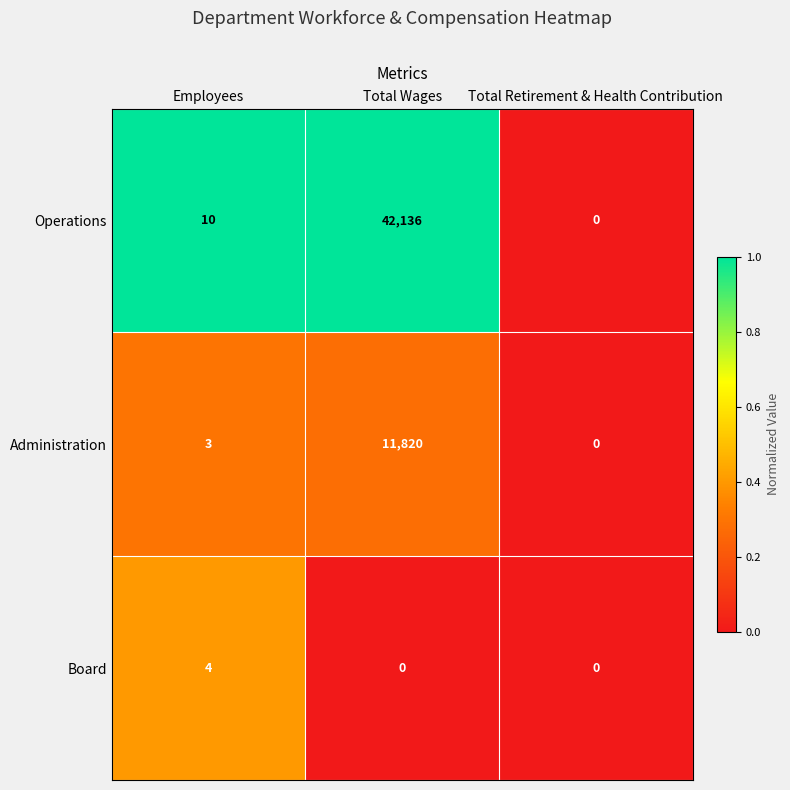

Reading right to left, transcribe all the data shown in this chart.

Operations: Total Retirement & Health Contribution=0	Total Wages=42136	Employees=10
Administration: Total Retirement & Health Contribution=0	Total Wages=11820	Employees=3
Board: Total Retirement & Health Contribution=0	Total Wages=0	Employees=4